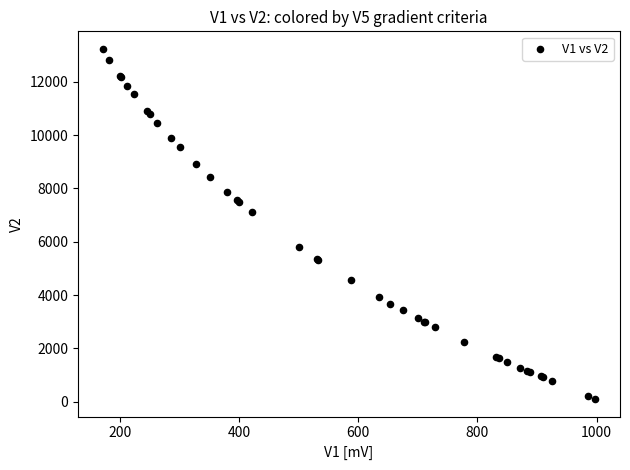

What Y value in the scatter plot is closest to 6669?

7112